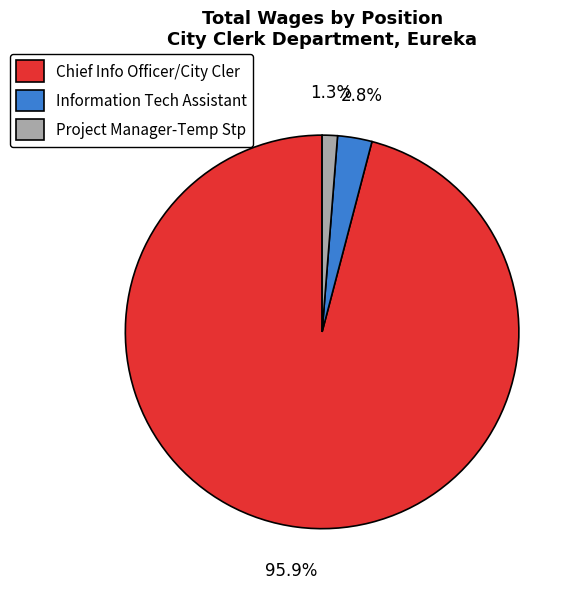

Does any single category account for the majority?

Yes